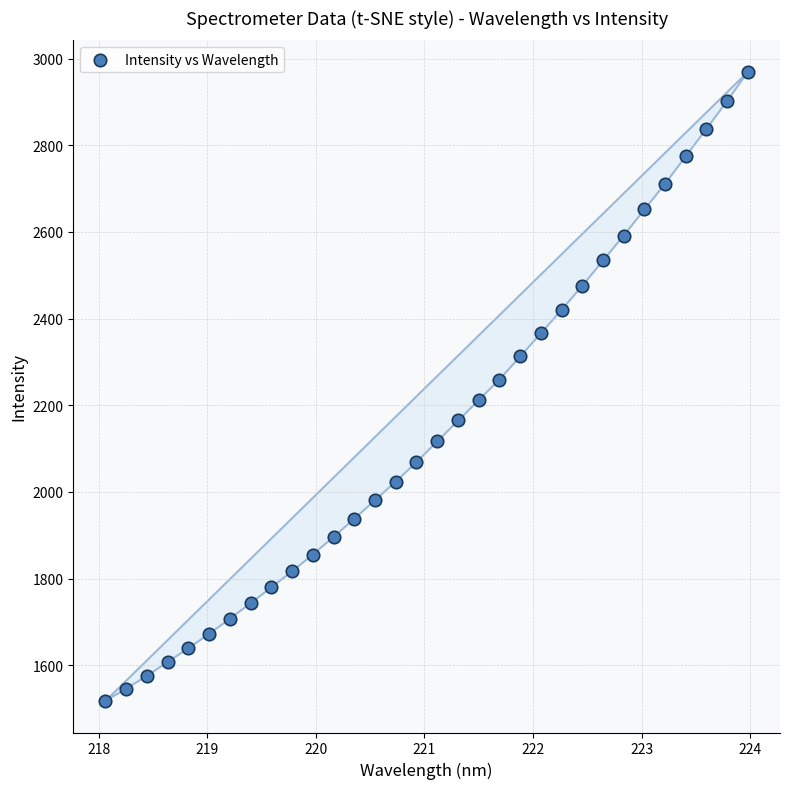

What is the range of X values (max minus min)?

5.9